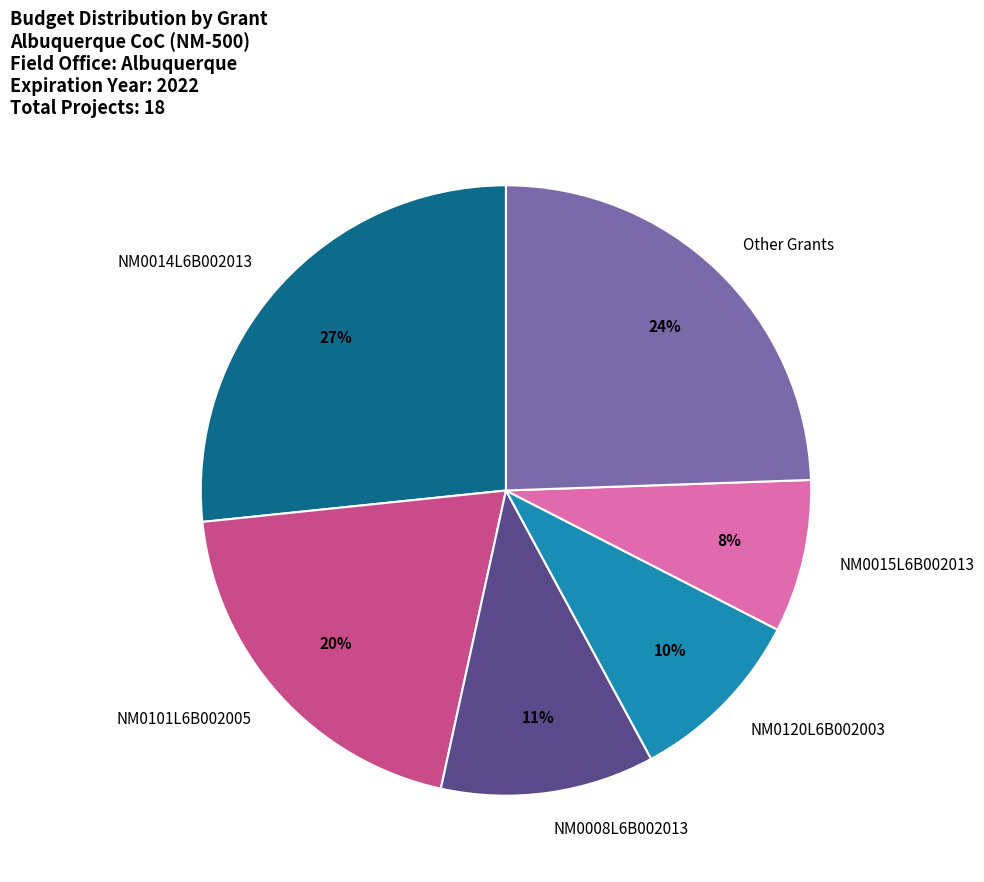

Which has a higher value, Other Grants or NM0014L6B002013?

NM0014L6B002013